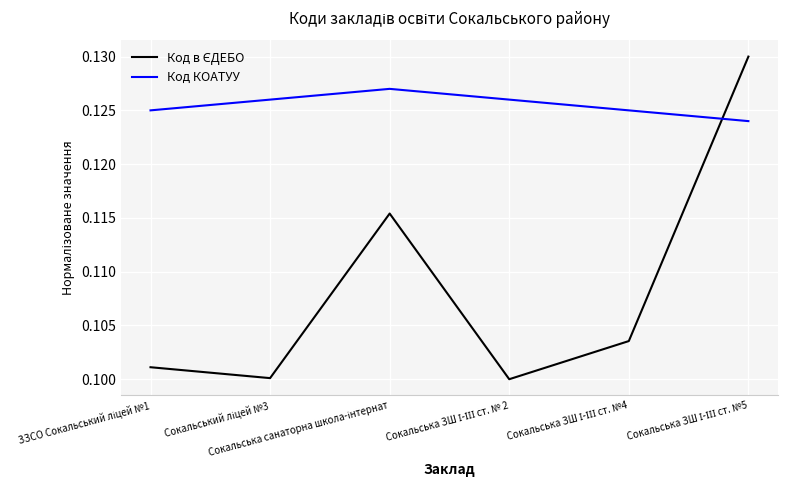

Which series has the largest total across all categories?

Код КОАТУУ